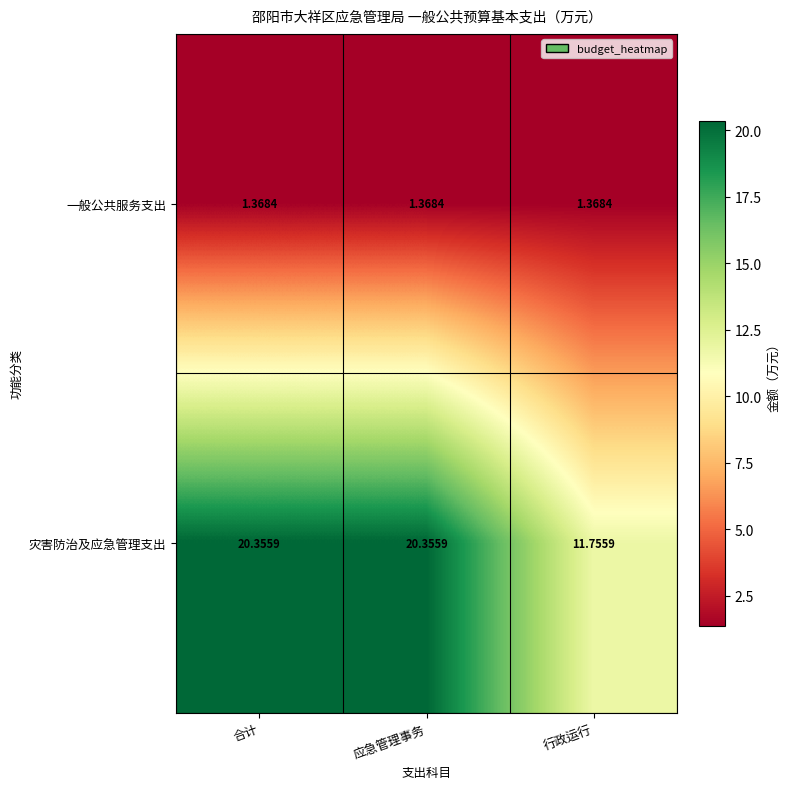

Which series has the largest total across all categories?

灾害防治及应急管理支出